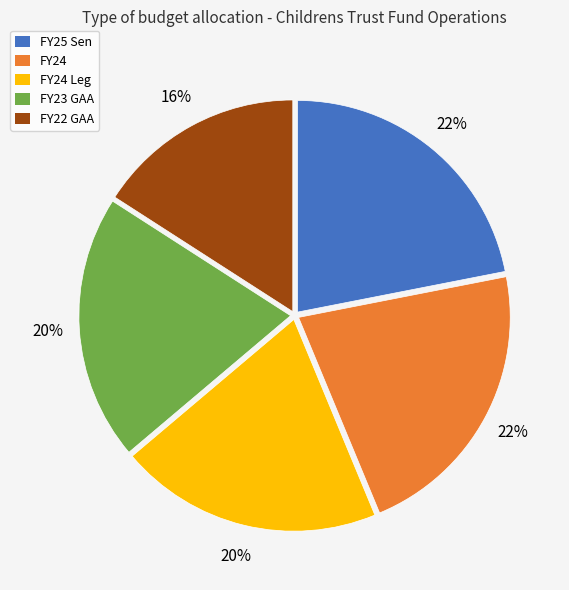

Approximately how many times larger is the value at FY24 compared to FY25 Sen?

1.0